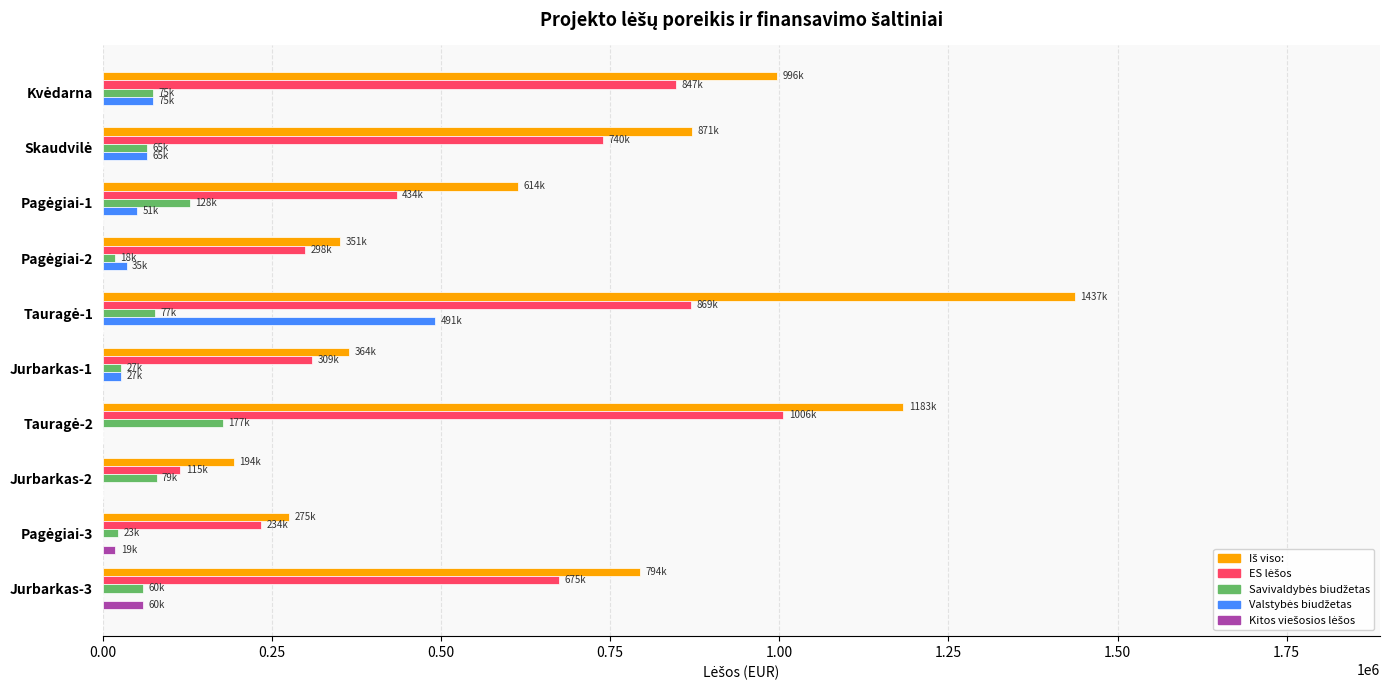

What is the maximum value shown in the chart?

1436769.5